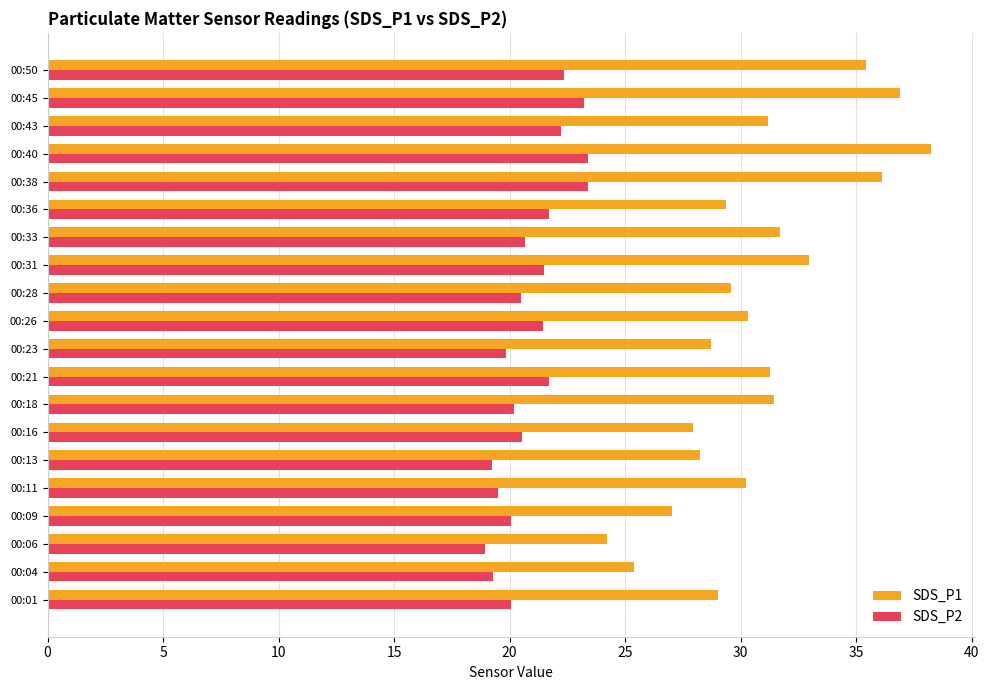

What is the sum of all SDS_P1 values?

615.3